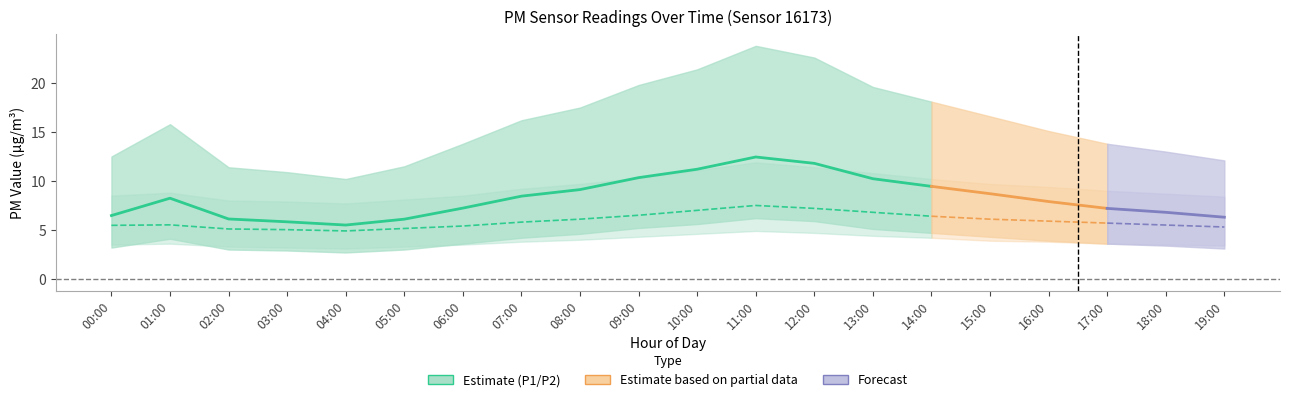

How many data points does each series have?

20